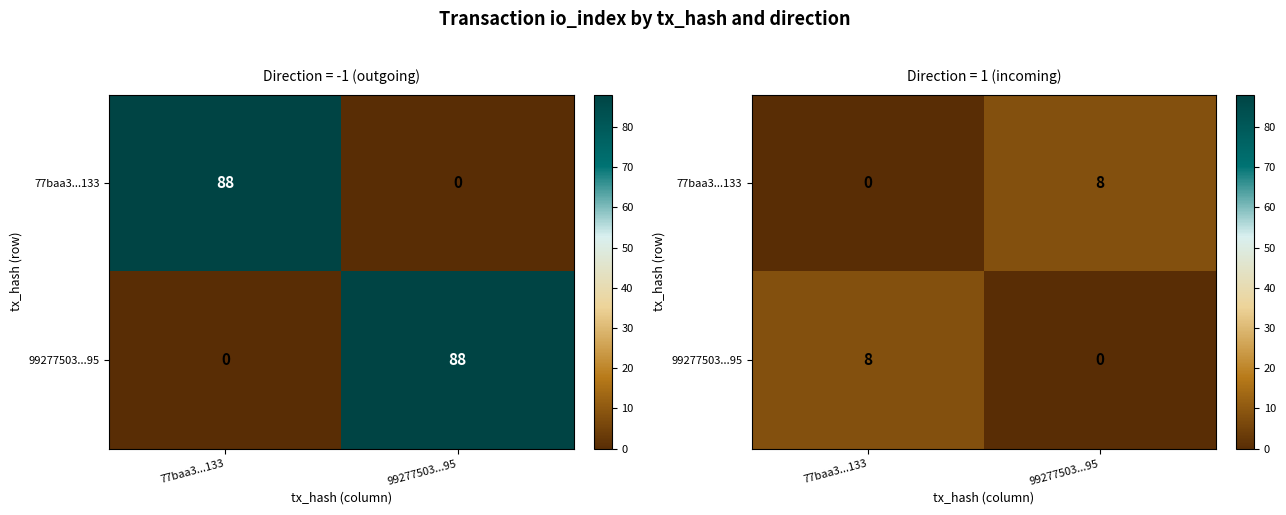

What is the total value across all series at 77baa3...133?

8